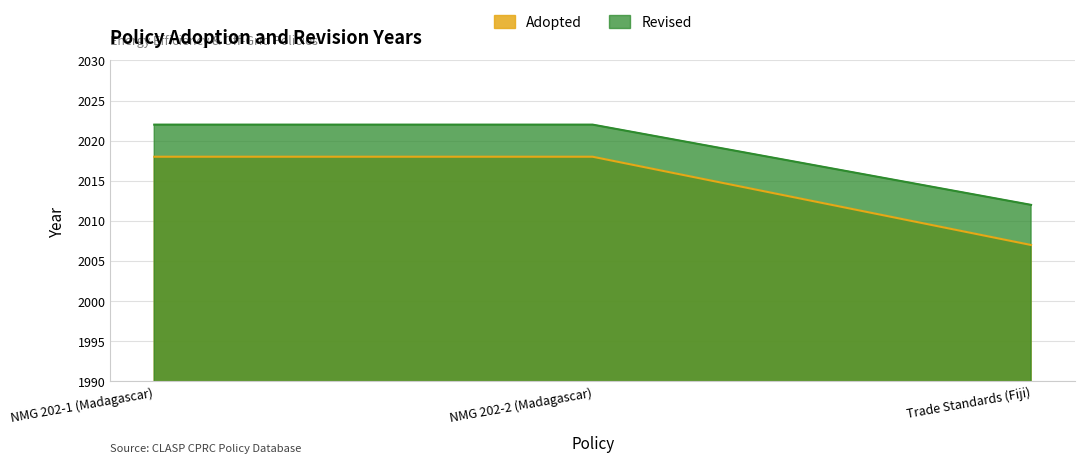

Reading left to right, extract all data points from this chart.

Adopted: NMG 202-1 (Madagascar)=2018	NMG 202-2 (Madagascar)=2018	Trade Standards (Fiji)=2007
Revised: NMG 202-1 (Madagascar)=2022	NMG 202-2 (Madagascar)=2022	Trade Standards (Fiji)=2012